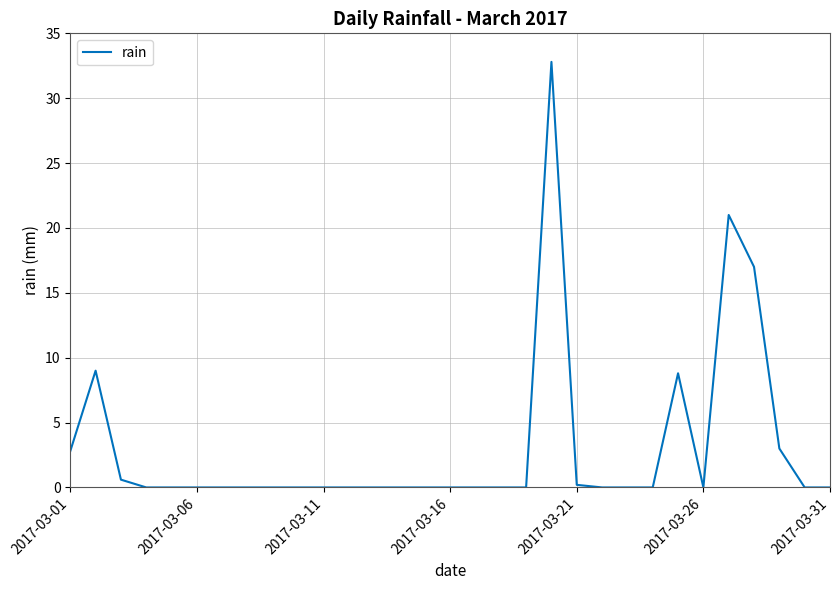

What is the difference between the maximum and minimum values?

32.8